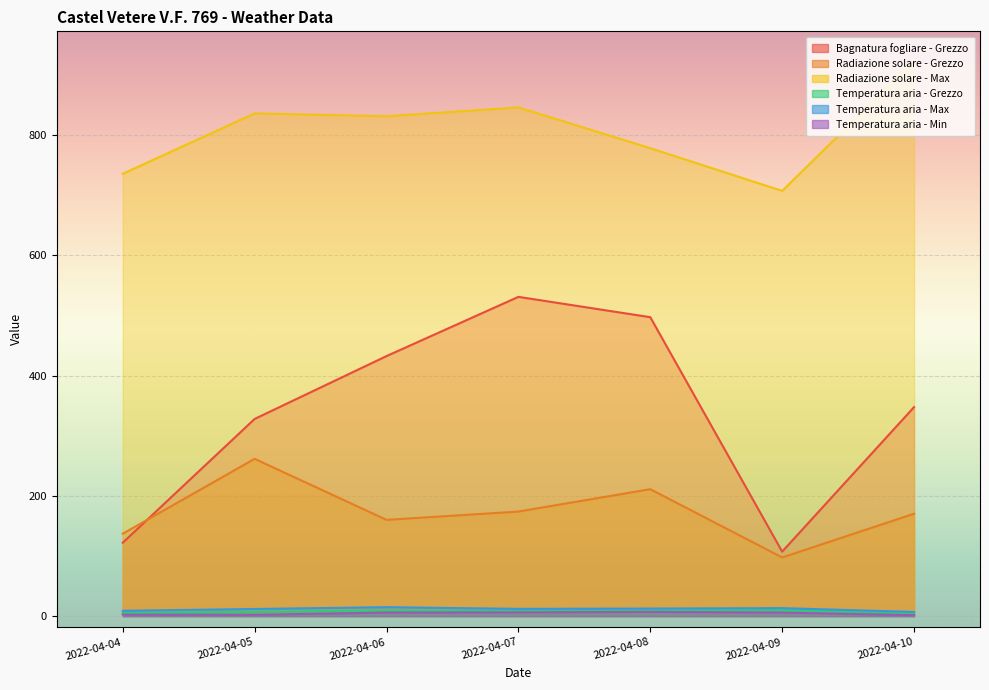

What is the difference between the second highest and minimum values in the Temperatura aria - Max series?

6.3